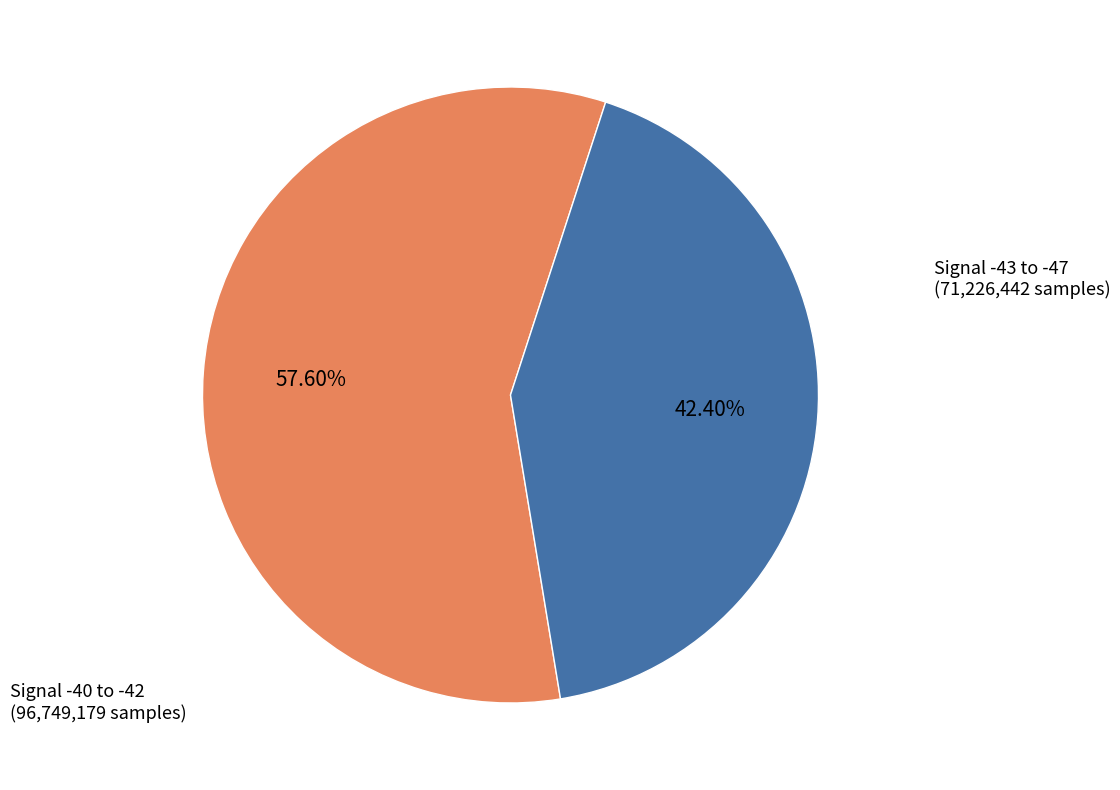

Does any single category account for the majority?

Yes